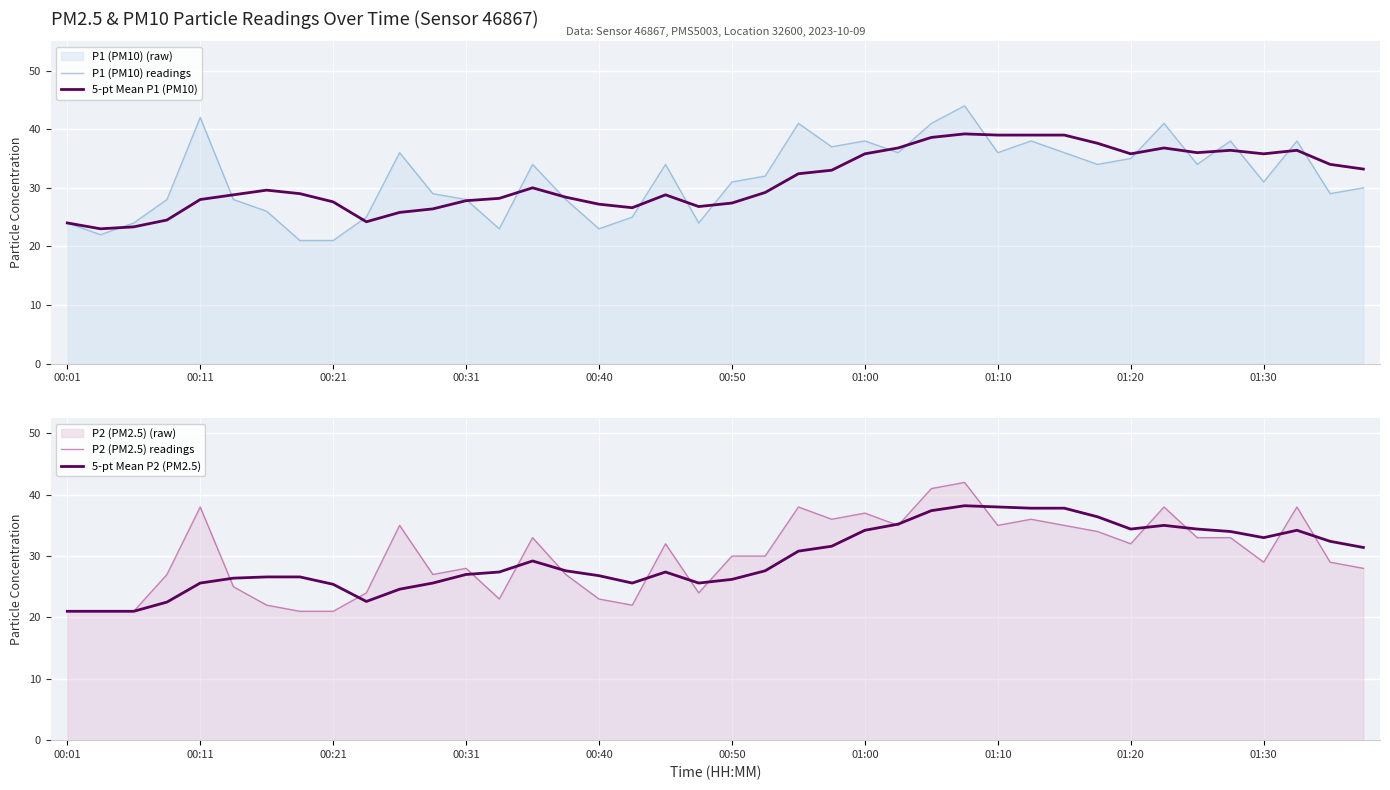

At which category is the sum across all series the highest?

27